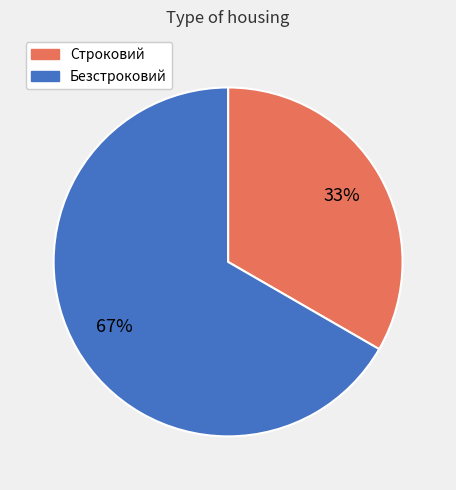

How many slices are in this pie chart?

2